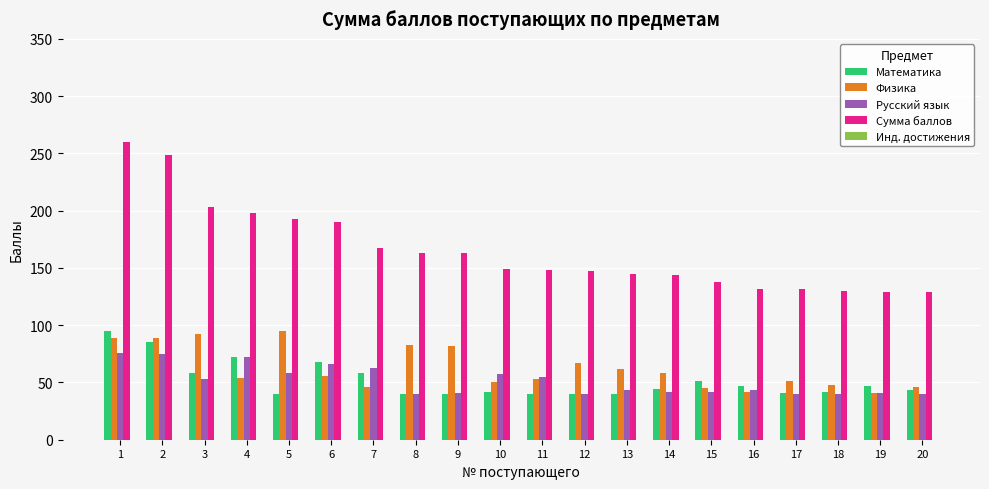

What is the minimum value shown in the chart?

40